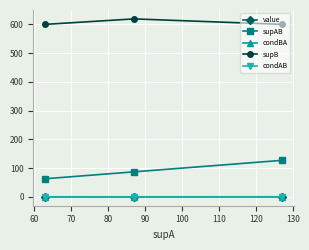

What is the value of the supAB point at the 1st from the left?

63.0